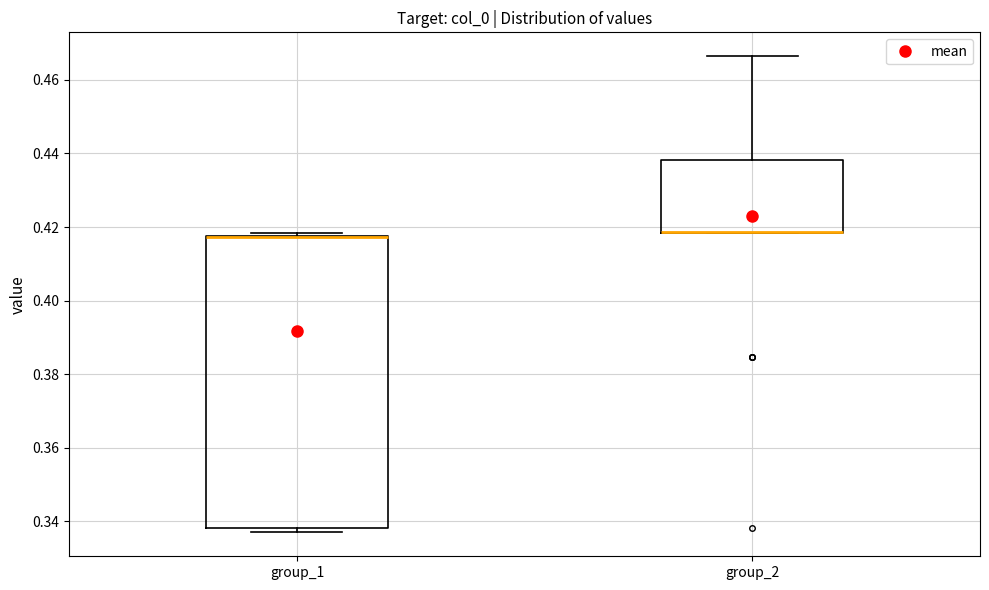

Reading left to right, read every box against the y-axis: the position of its median line, the range the box covers, and the ends of its whiskers. The values are not printed on the chart, so give them approximately, as read against the axis.

group_1: median 0.418 (drawn on the box's upper edge), box 0.338 to 0.418, whiskers 0.336 to 0.418 (just above the box's upper edge)
group_2: median 0.418 (drawn on the box's lower edge), box 0.418 to 0.438, whiskers 0.418 to 0.466